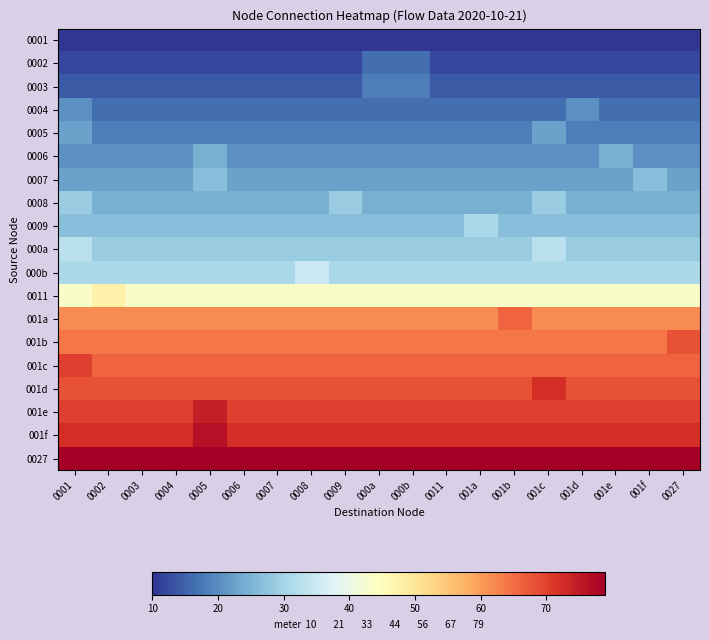

What is the difference between the highest and lowest values at 0002?

79.0